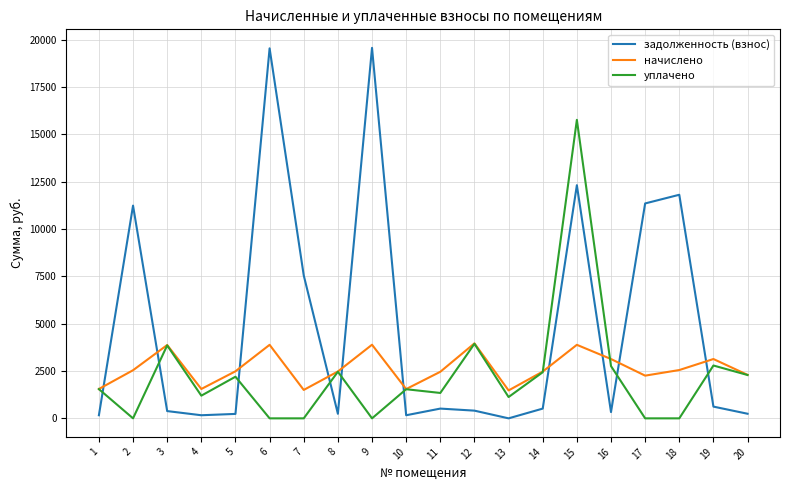

At which category is the sum across all series the highest?

15